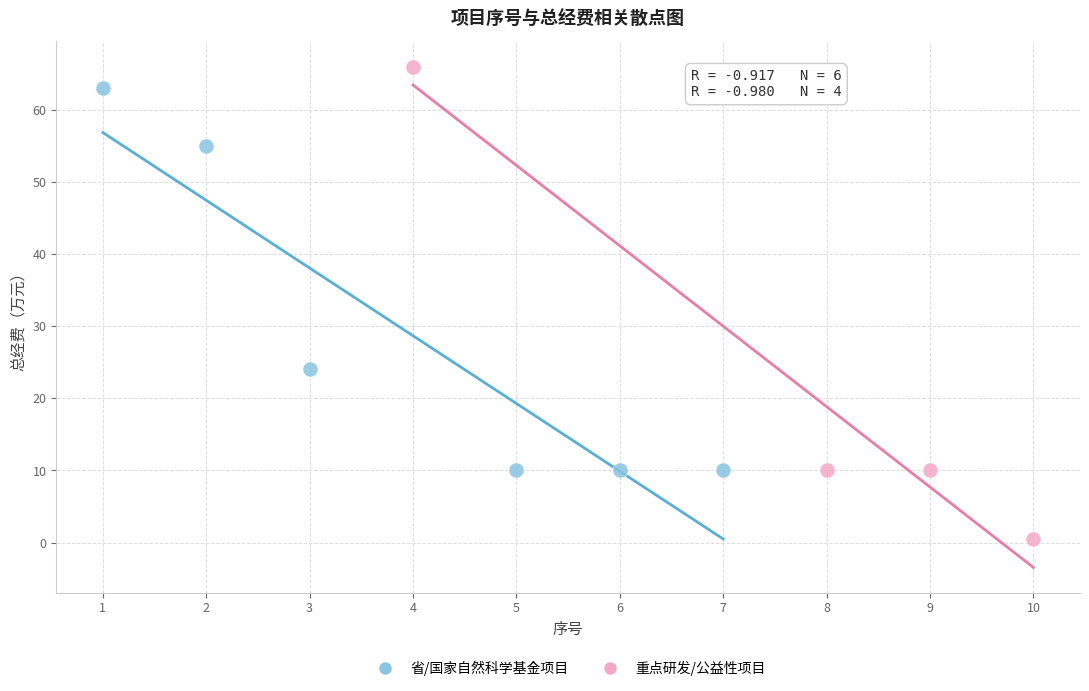

Which series has the largest Y range (max minus min)?

重点研发/公益性项目